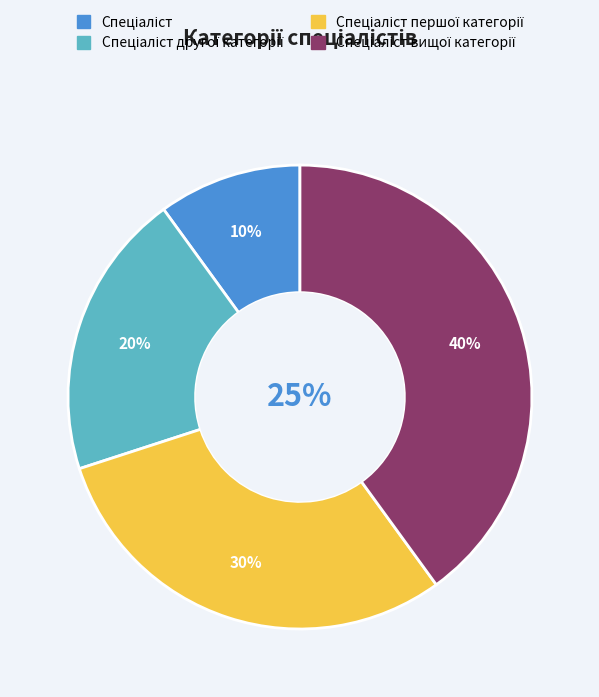

To the nearest percent, what is the combined percentage of Спеціаліст вищої категорії and Спеціаліст другої категорії?

60%